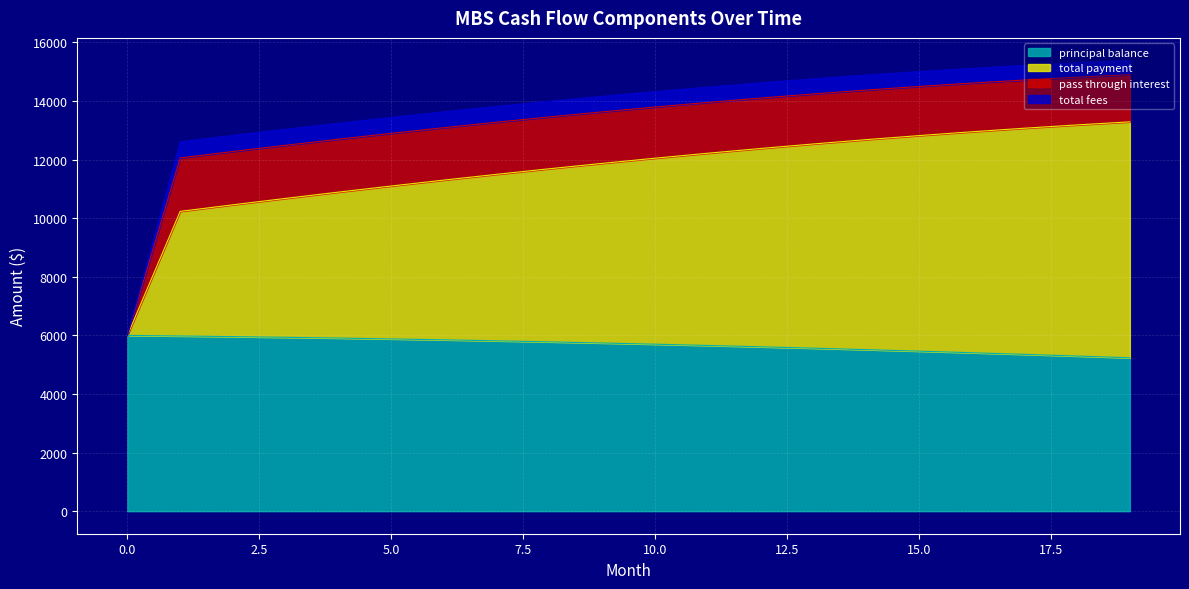

True or false: total payment has a value of 11100.9 at 5.

True